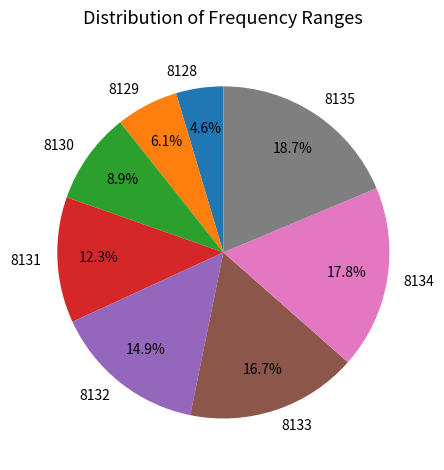

How many segments does this pie chart have?

8